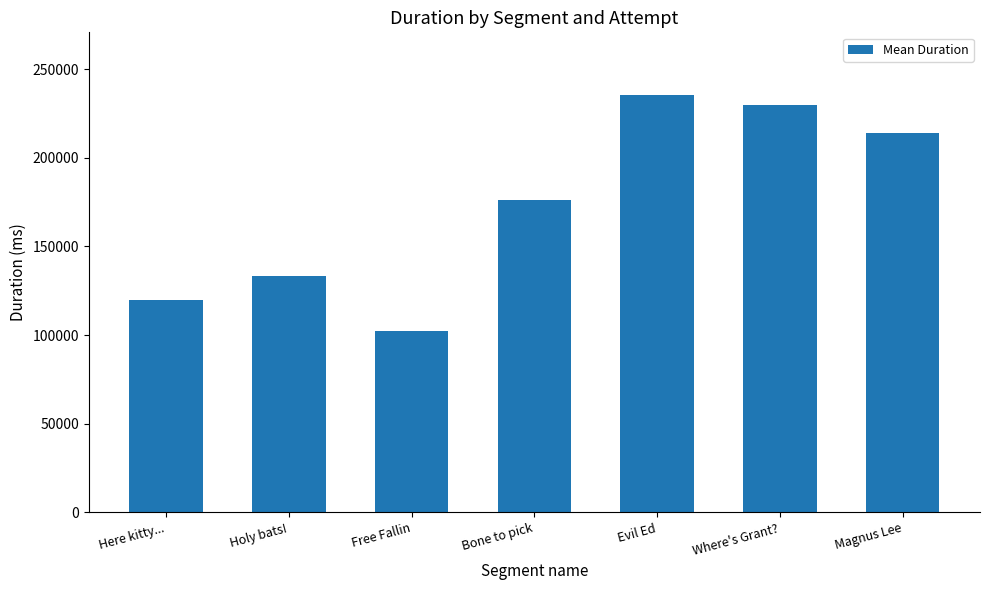

Is it true that the value at Magnus Lee is 54854.1?

False